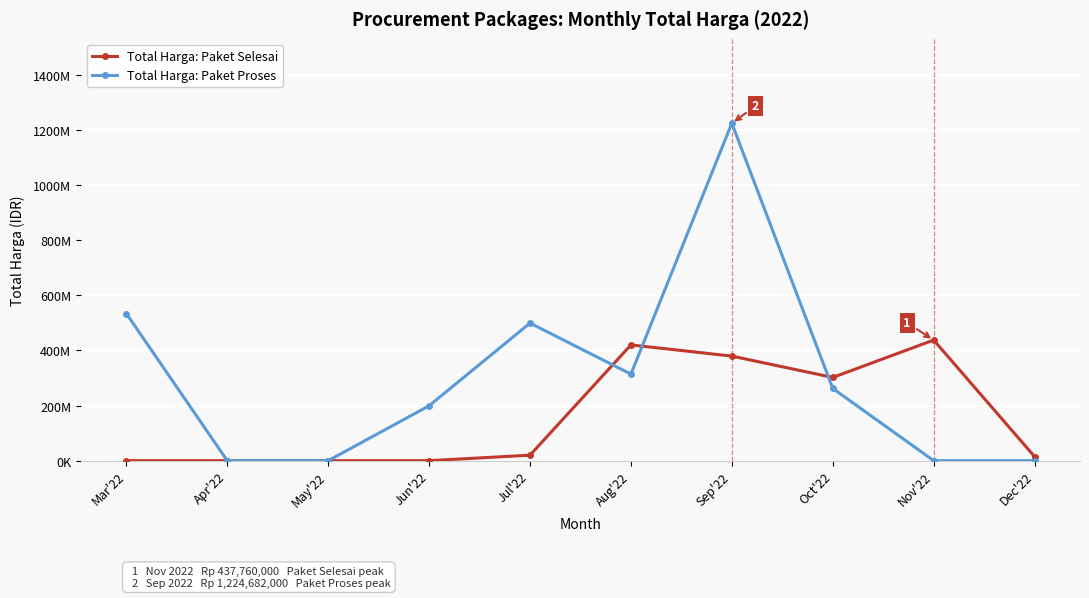

Does the chart have visible grid lines?

Yes